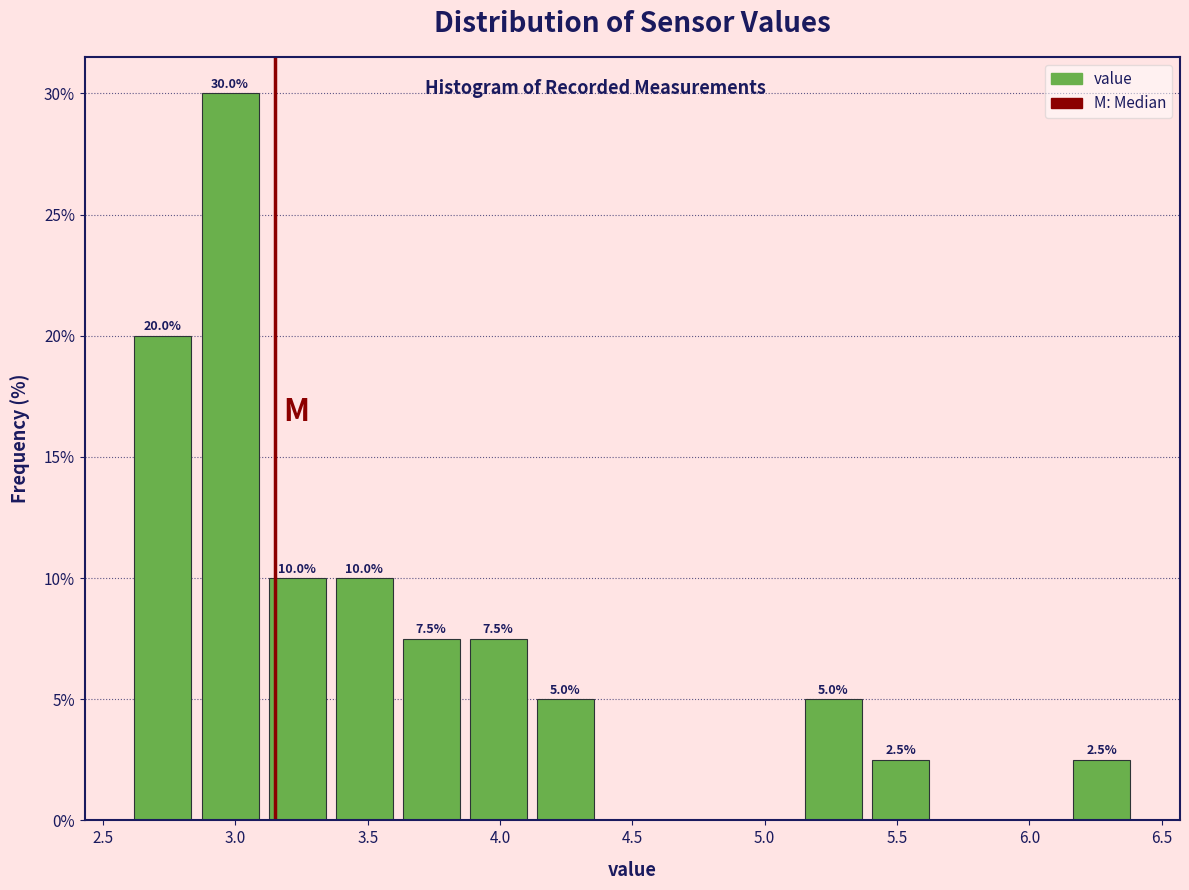

Which range on the x-axis has the tallest bar?

2.85 to 3.10